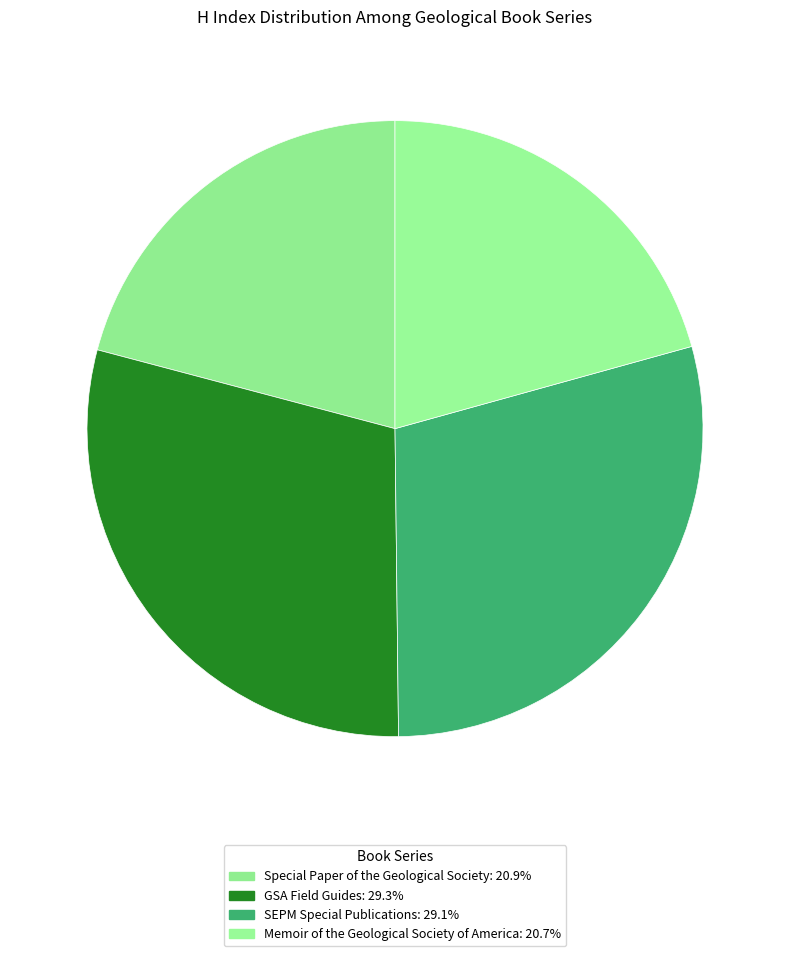

Does Special Paper of the Geological Society account for over 50% of the chart?

No